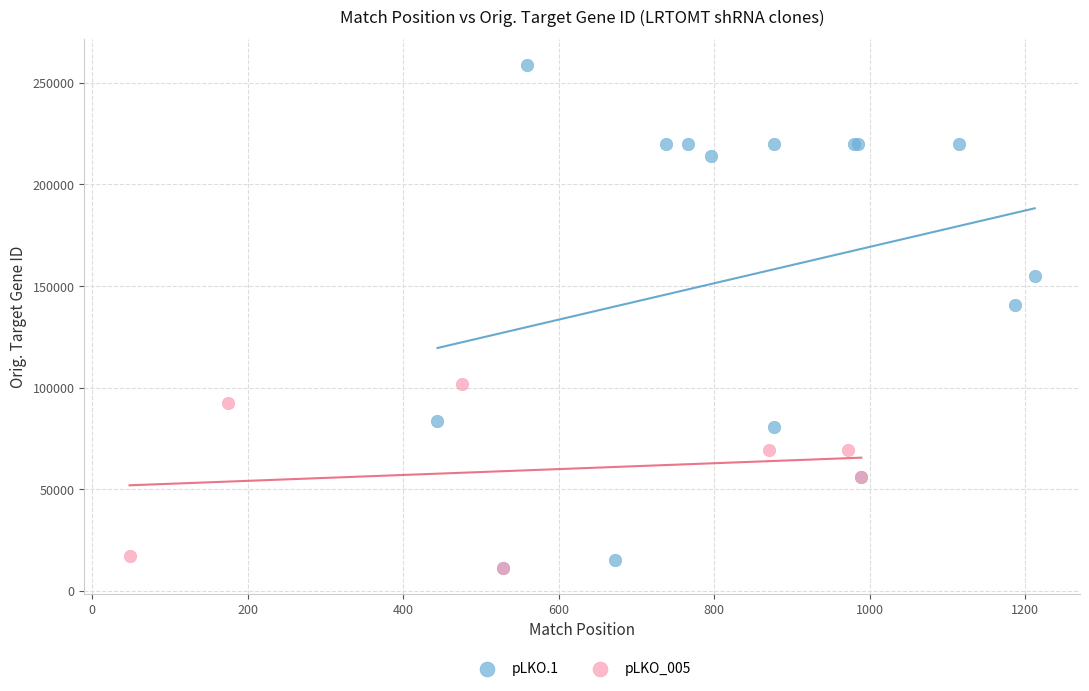

What are all the series names shown in the legend?

pLKO.1, pLKO_005